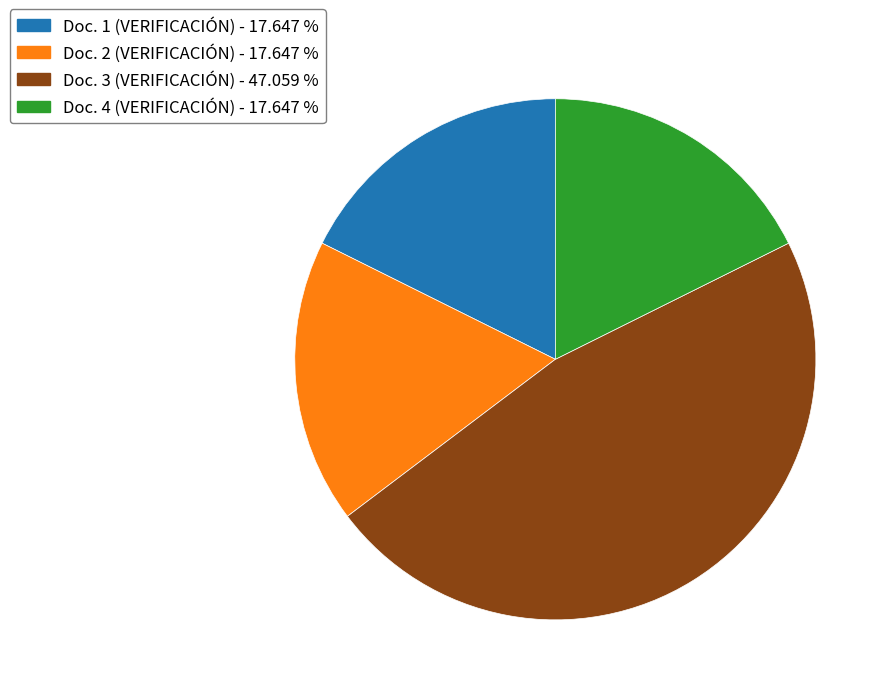

Is there any slice that represents more than half of the pie?

No